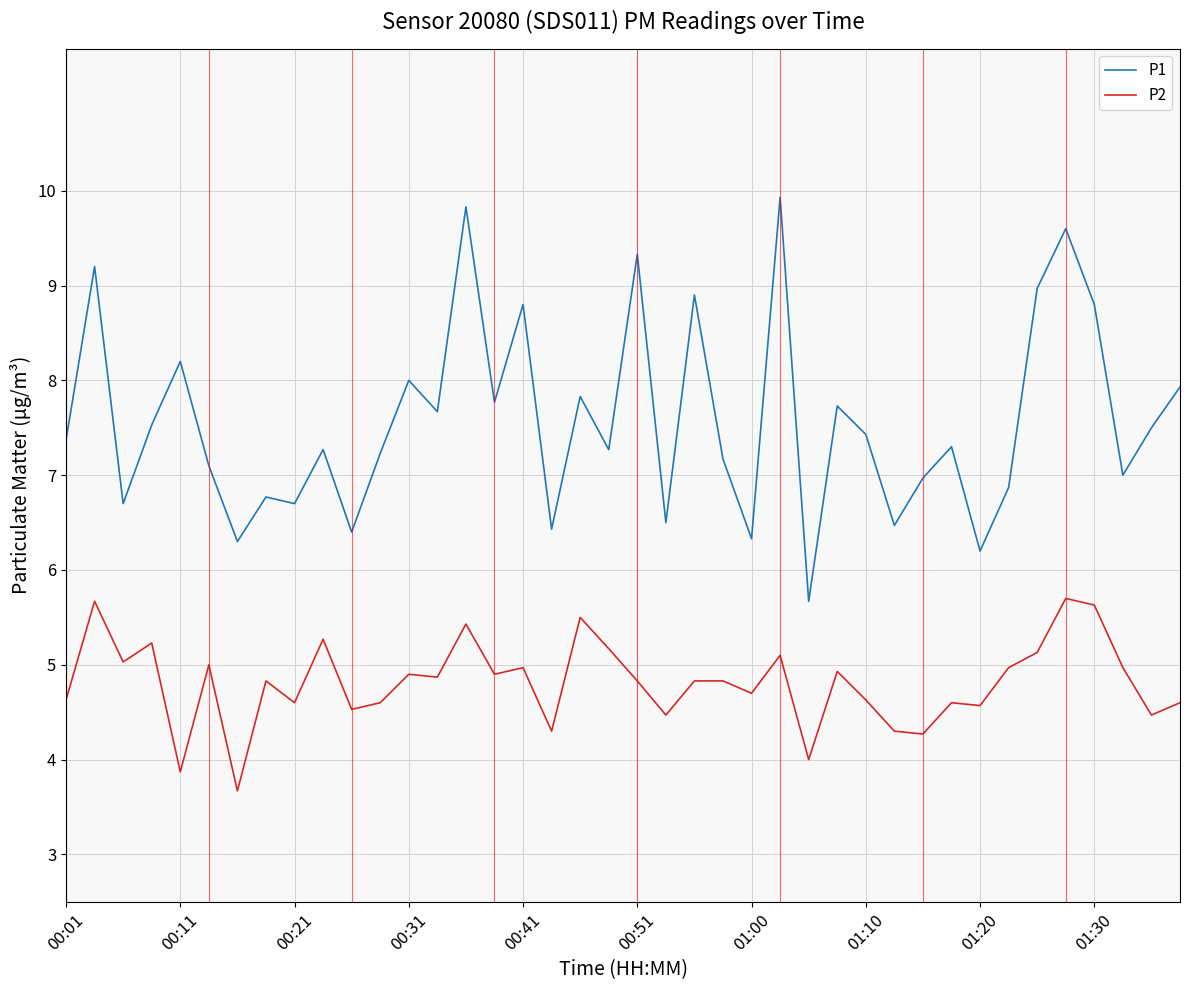

What are all the series names shown in the legend?

P1, P2